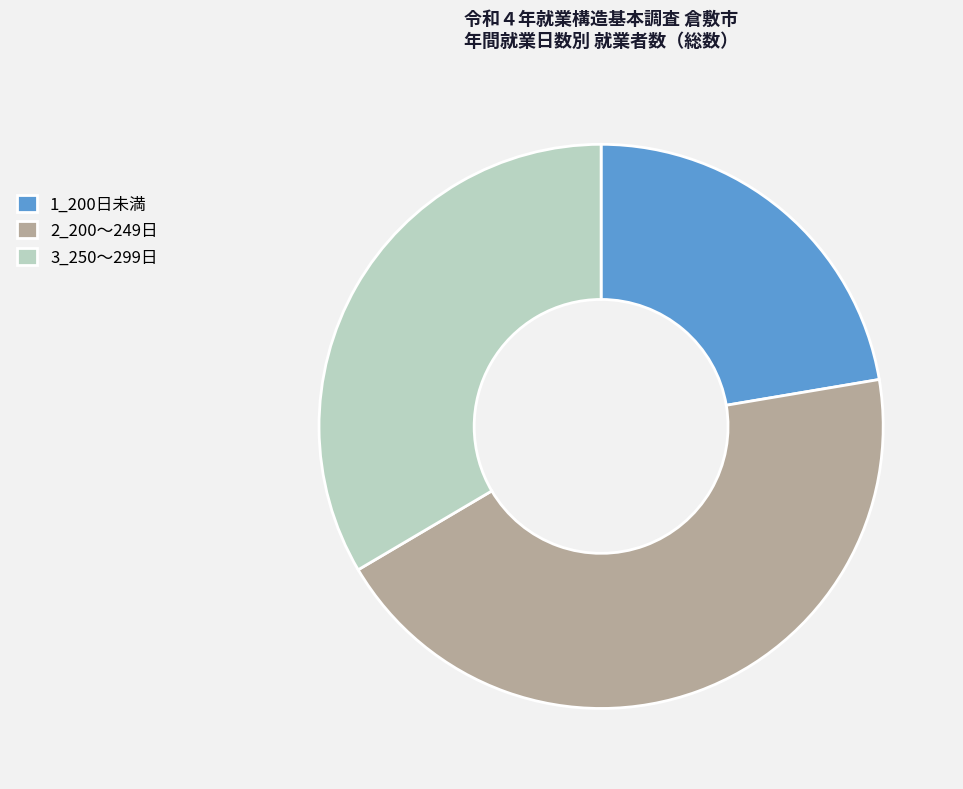

True or false: 1_200日未満 accounts for 22% of the total.

True